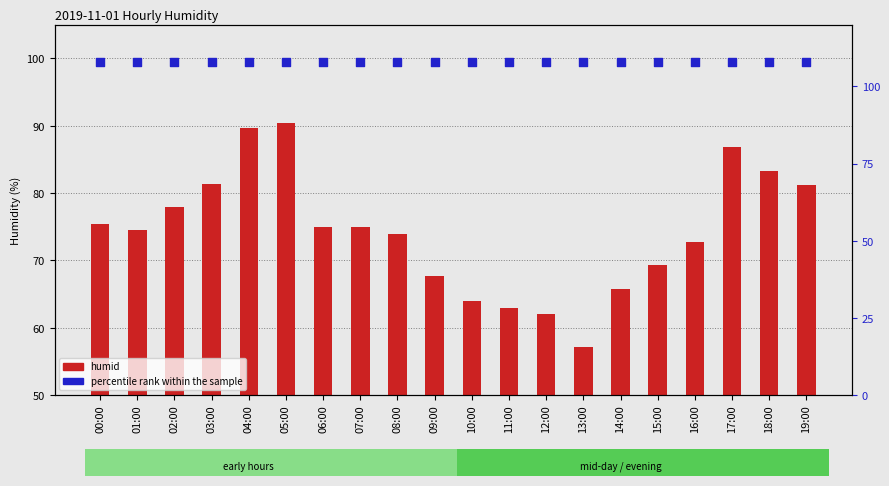

At which category is the sum across all series the highest?

05:00